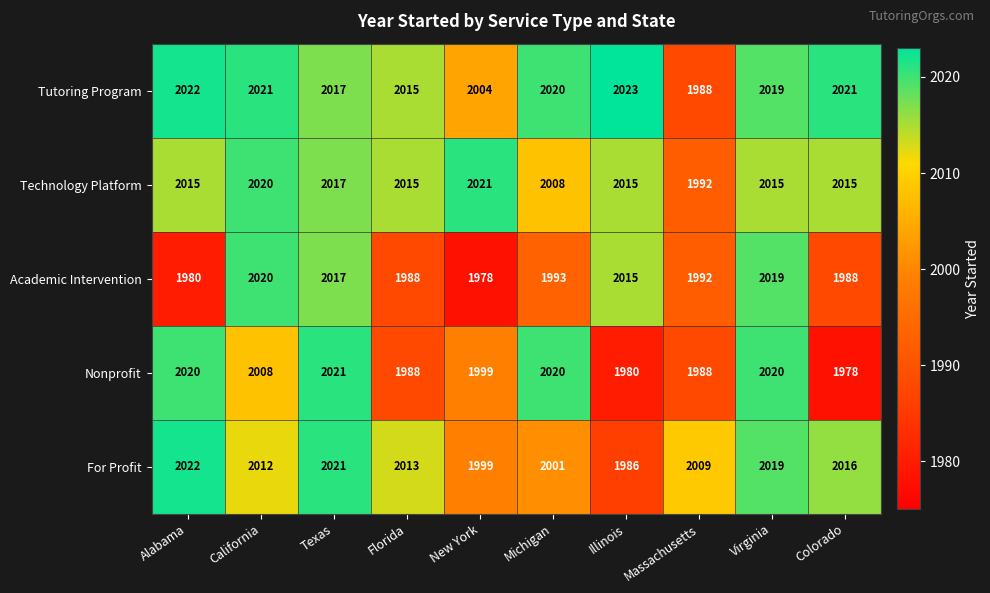

What is the sum of all Nonprofit values?

20022